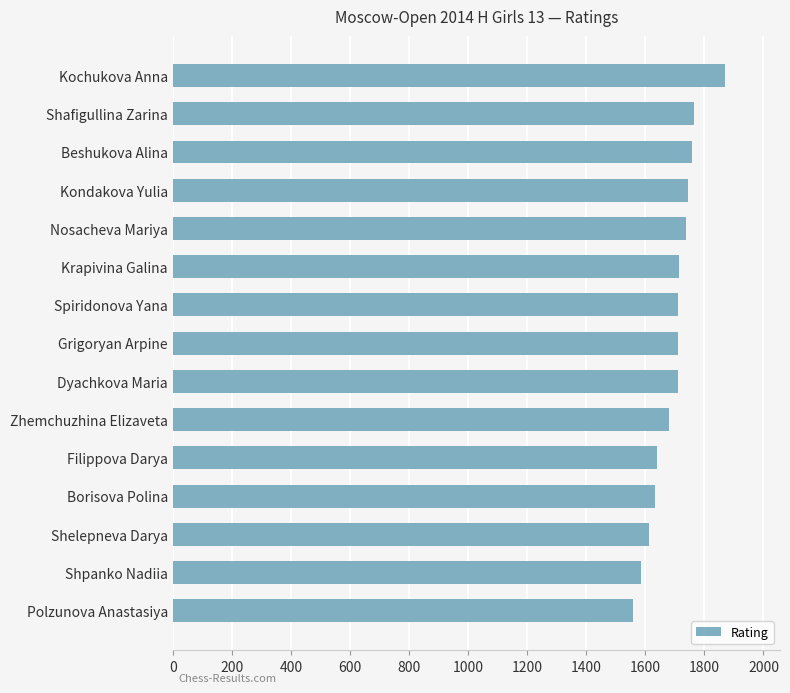

What is the approximate value at Grigoryan Arpine, to the nearest 50?

1700